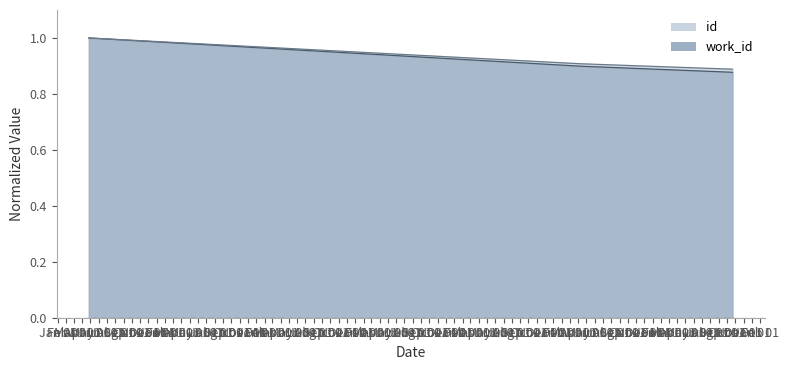

How many lines are shown in the chart?

2